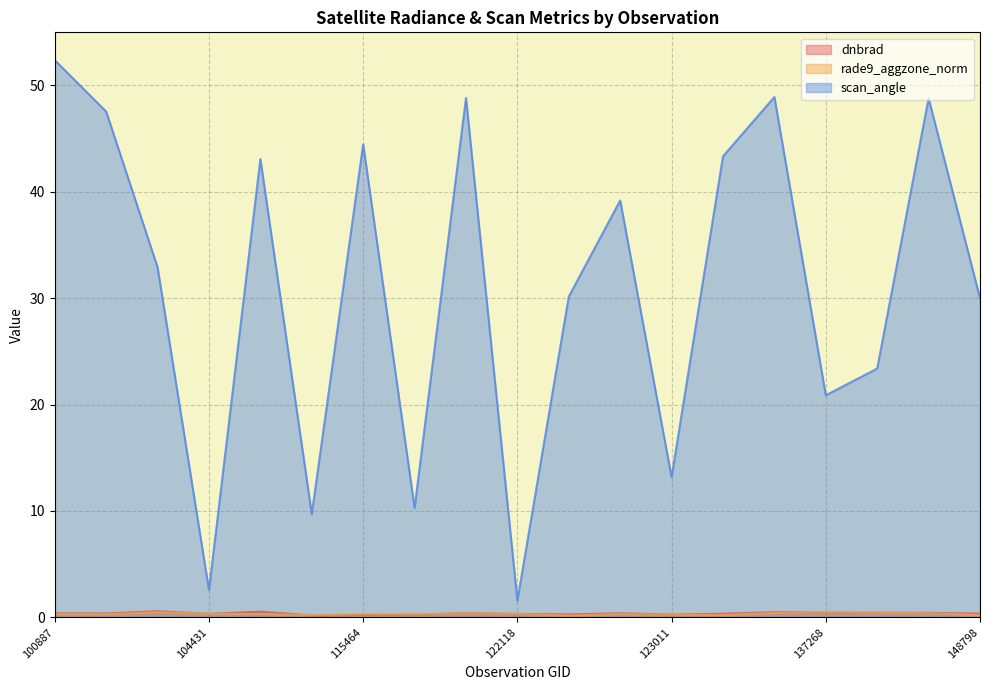

Between 100887 and 121249, which is larger?

100887